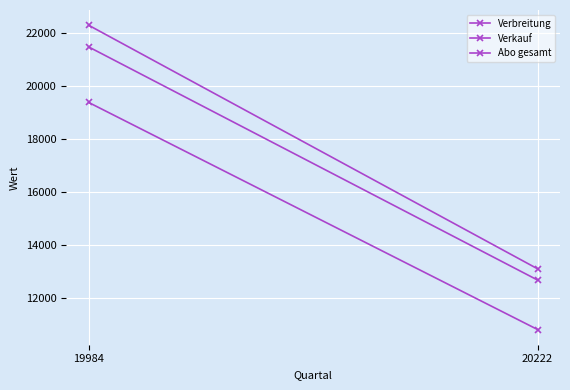

Is this an area chart (filled region under the line)?

No